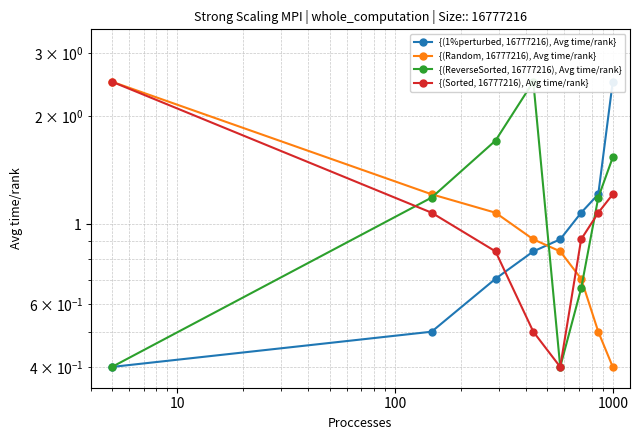

Which series has the largest total across all categories?

{(ReverseSorted, 16777216), Avg time/rank}